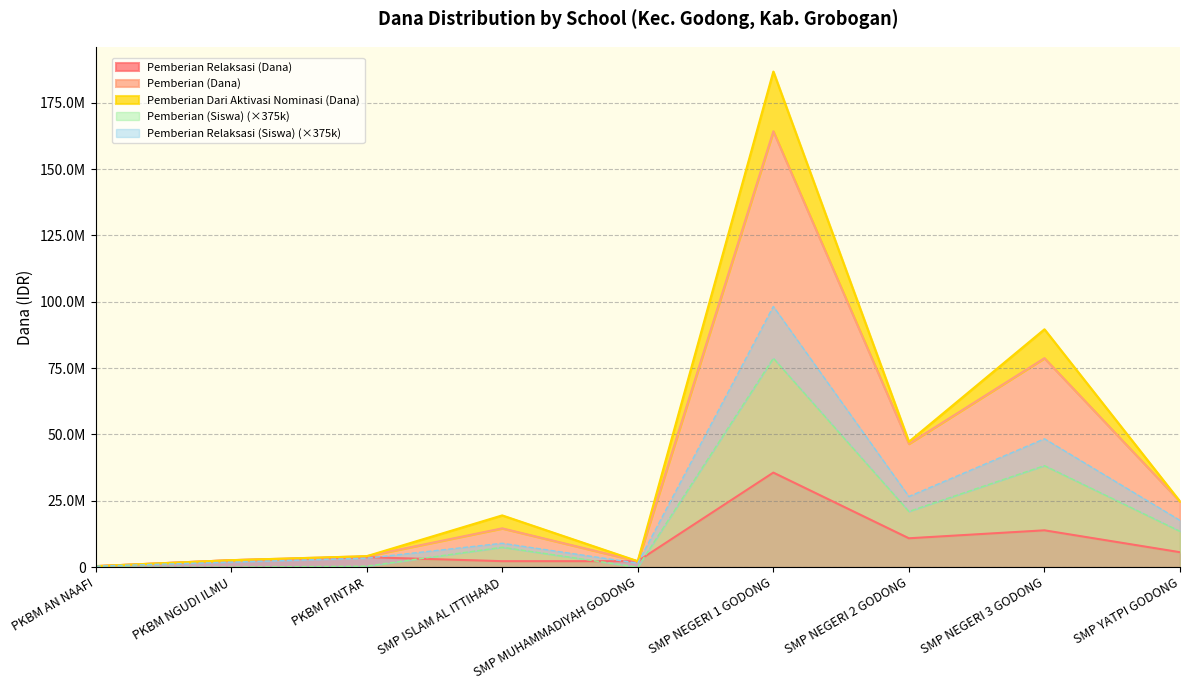

Which series has the widest spread of values?

Pemberian (Siswa)